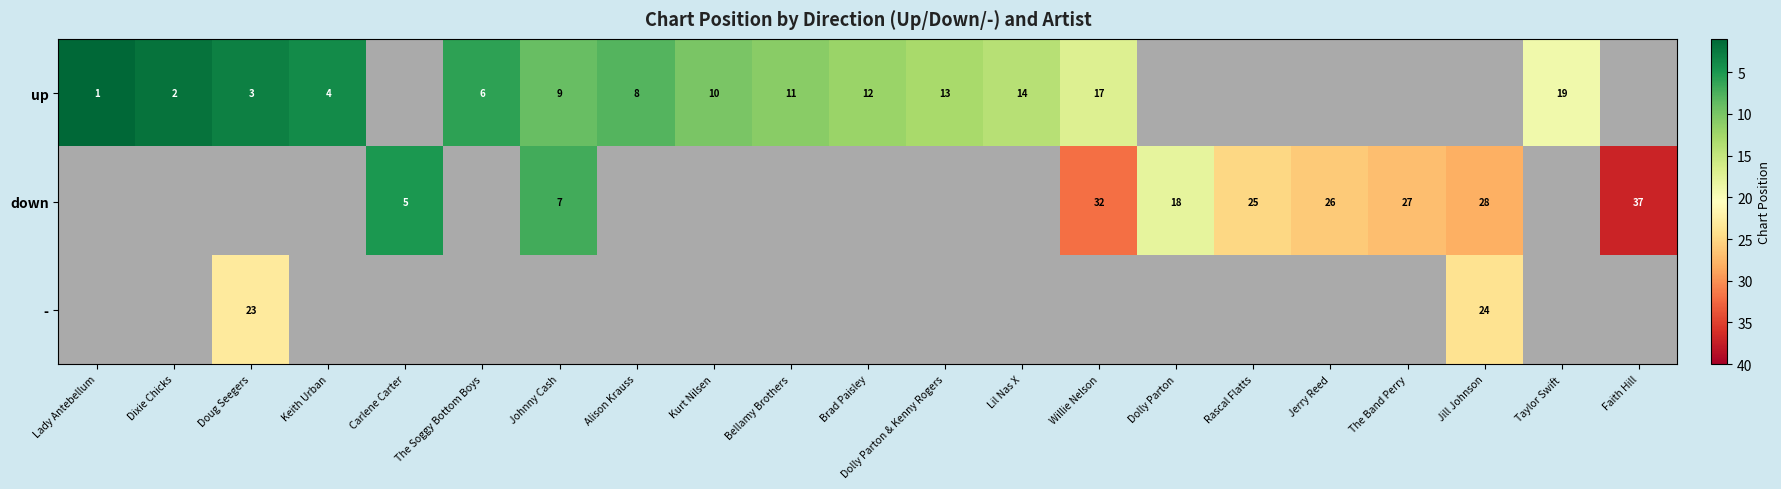

At which category does the chart reach its minimum across all series?

Lady Antebellum